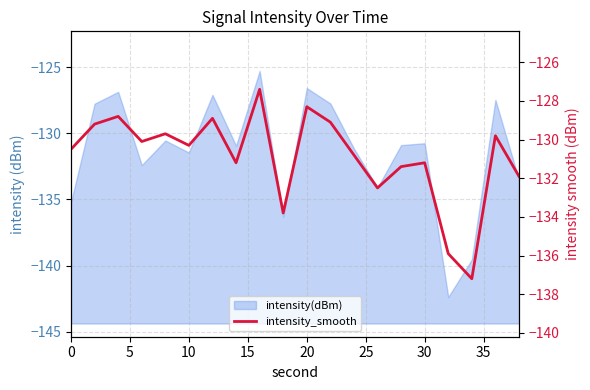

How many data points are above -130?

8